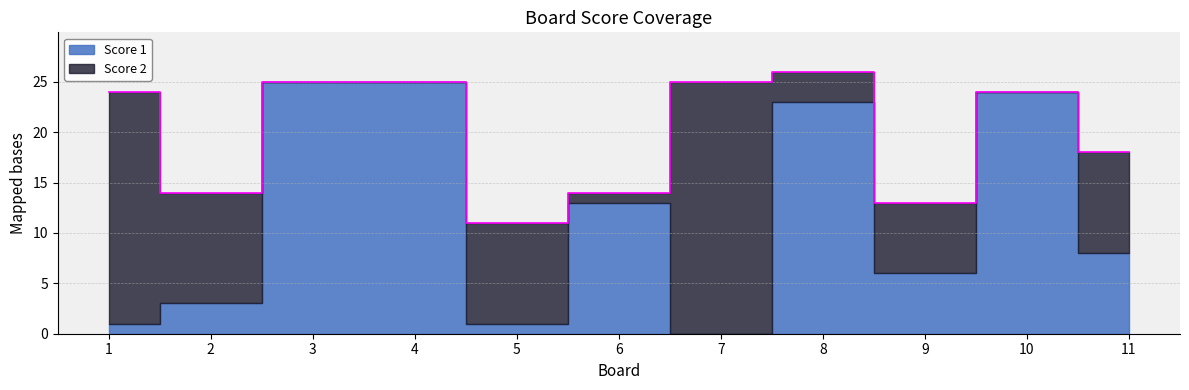

Where does the Score 2 series first go above 7?

1